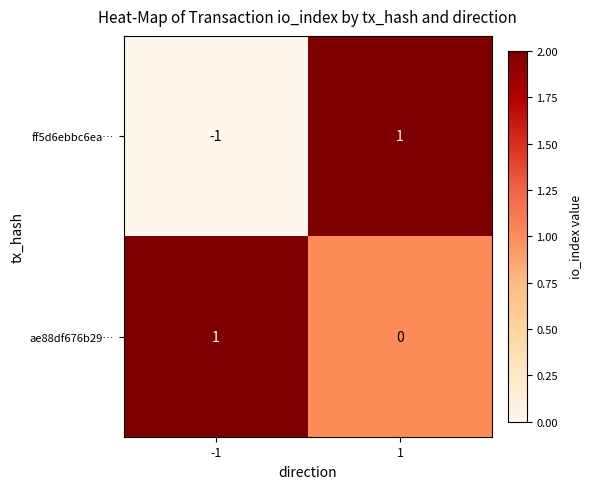

Reading left to right, extract all data points from this chart.

ff5d6ebbc6ea…: -1	1
ae88df676b29…: 1	0